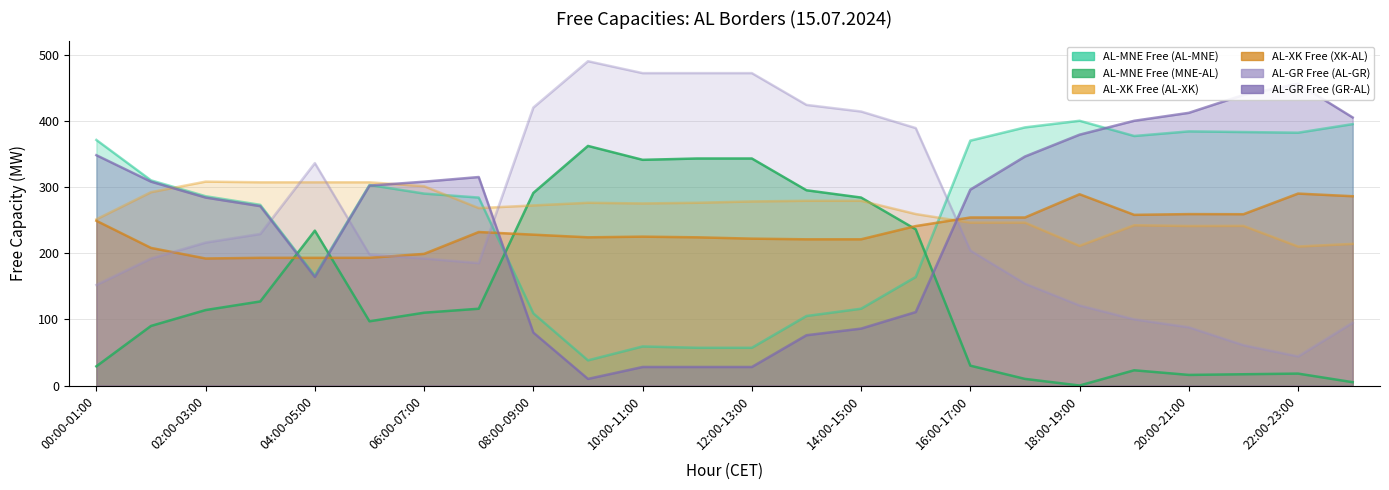

How many values in the AL-GR Free (GR-AL) series are below 302?

12